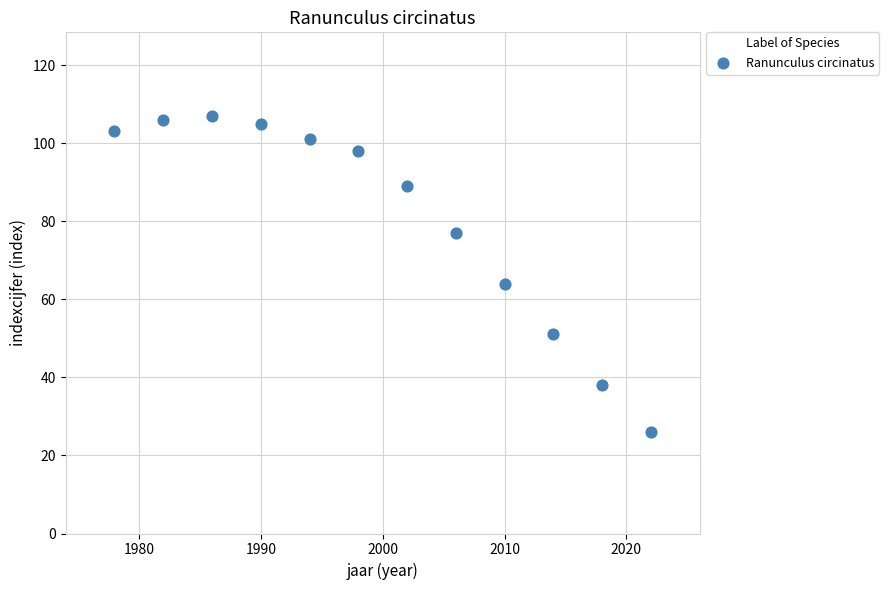

What is the average X value?

2000